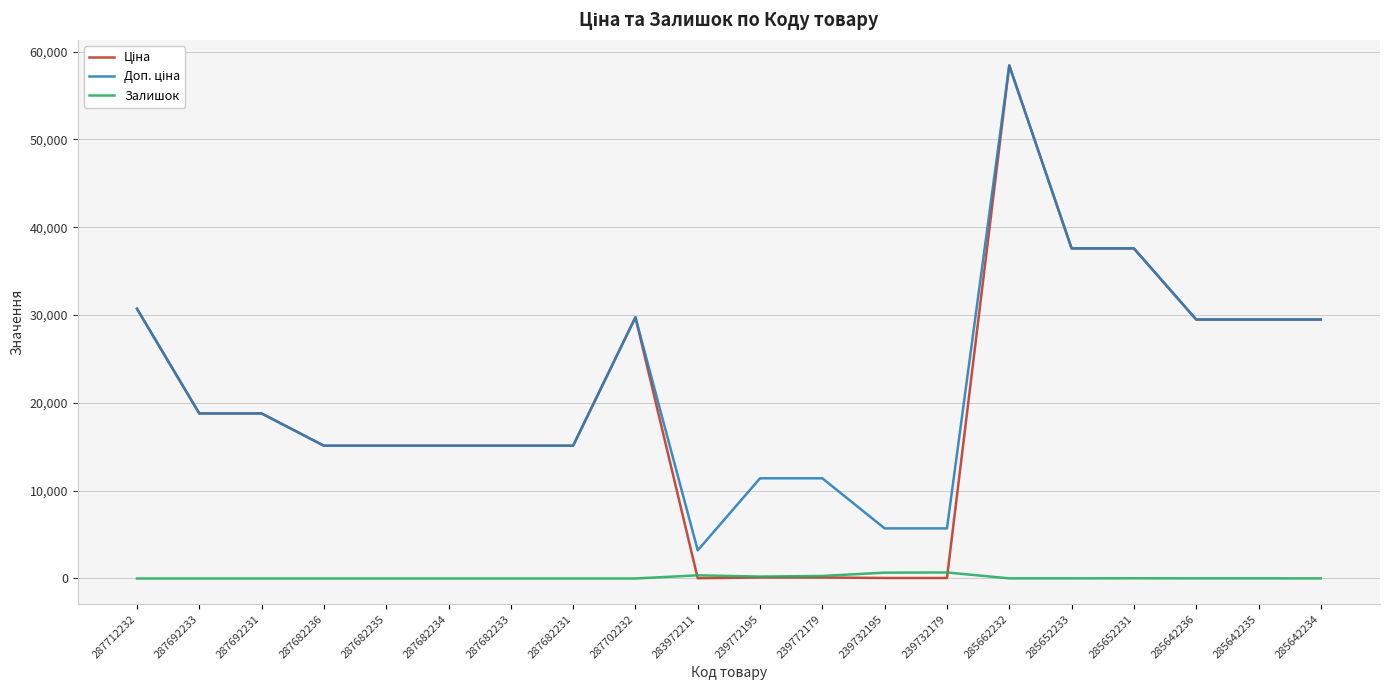

The Залишок series shows 13.0 at 285642235. True or false?

True